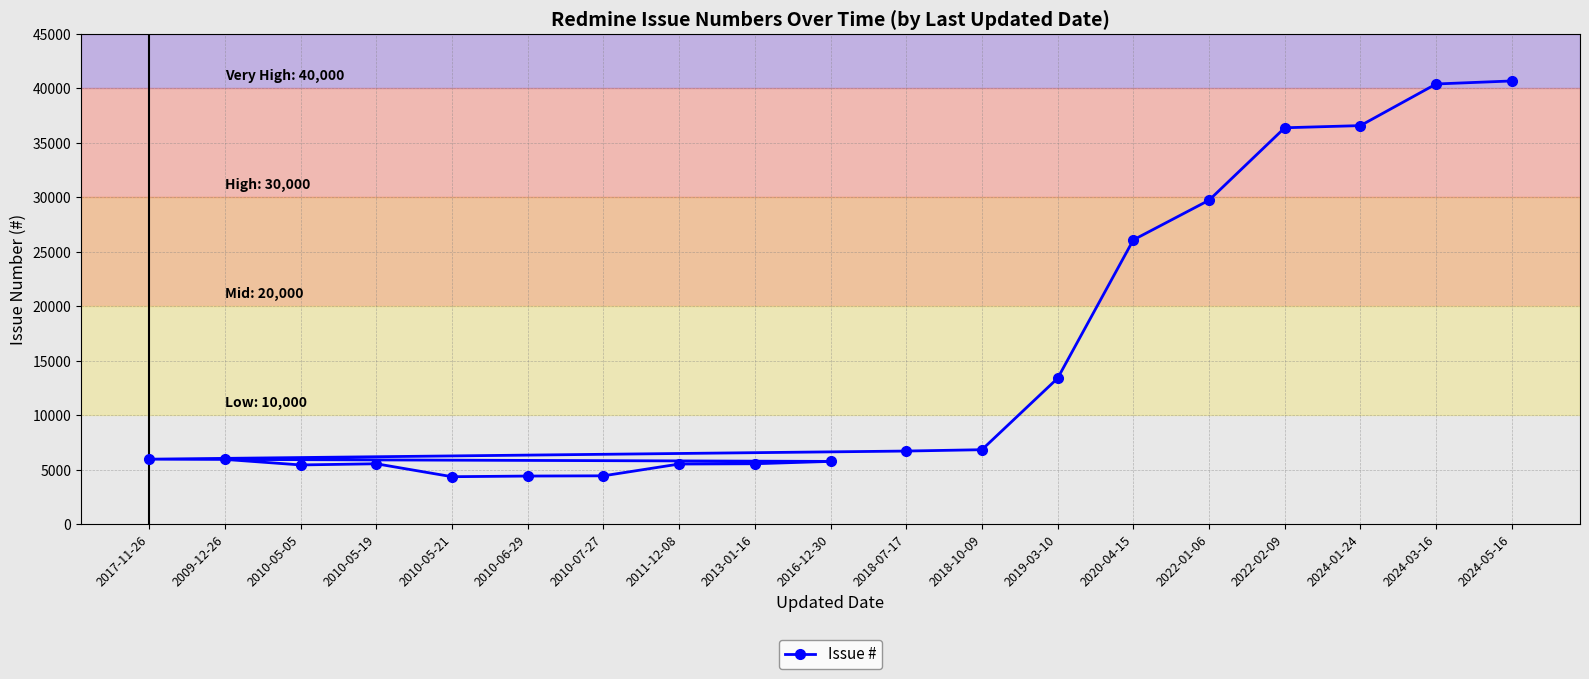

The chart shows a value of 26104 at 2020-04-15. True or false?

True